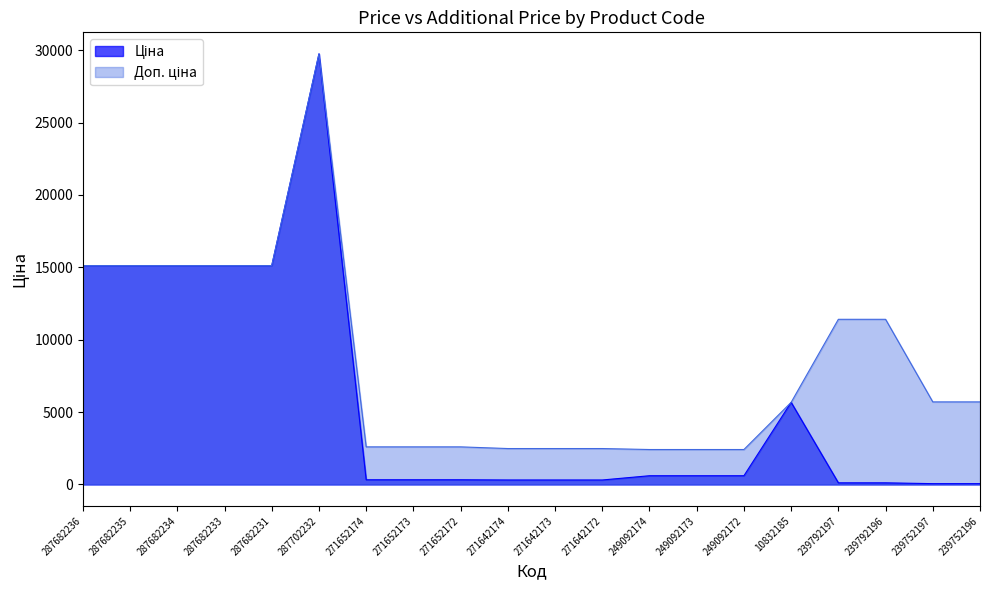

At 239752197, list the series in order from smallest to largest.

Ціна, Доп. ціна